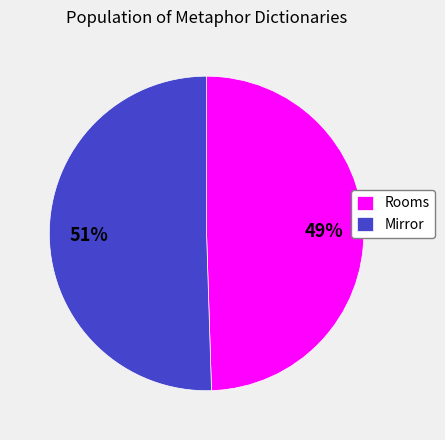

Does any single category account for the majority?

Yes